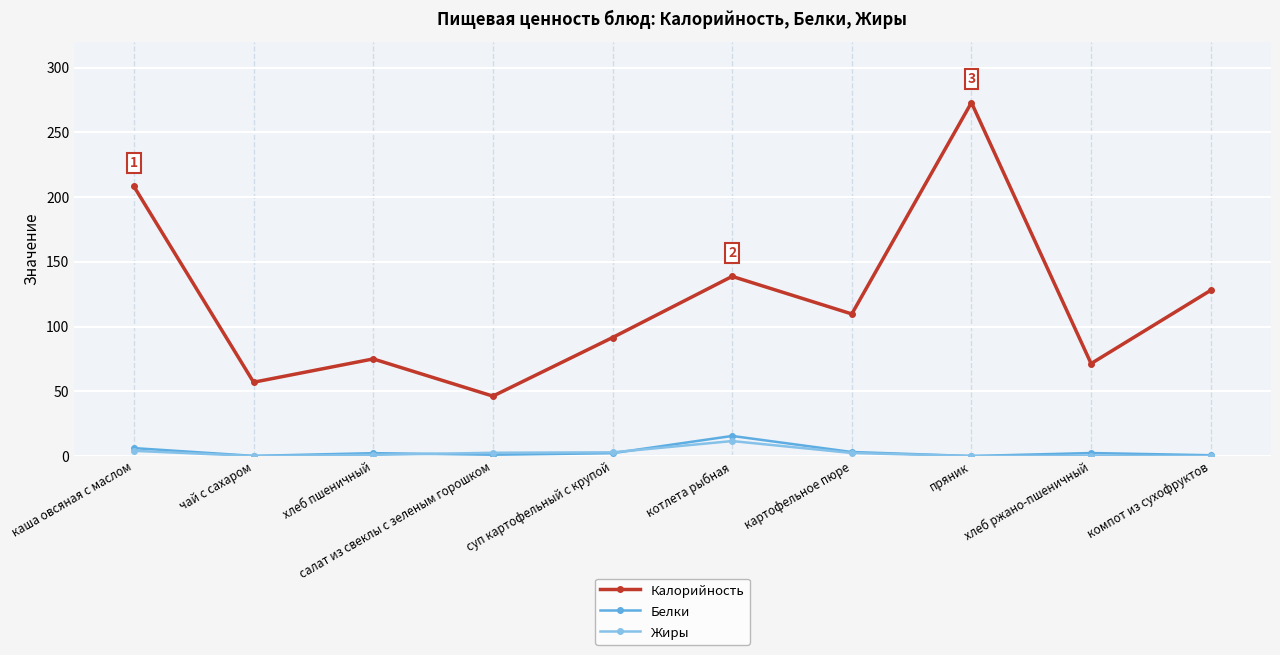

At which category is the sum across all series the highest?

пряник